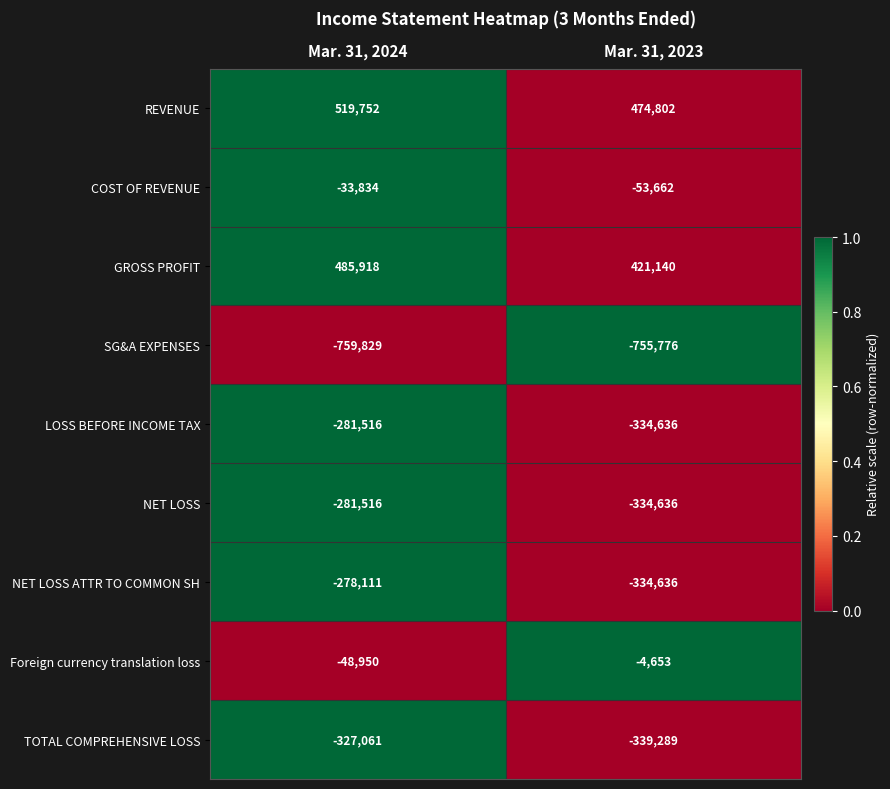

The REVENUE series shows 141636 at Mar. 31, 2024. True or false?

False